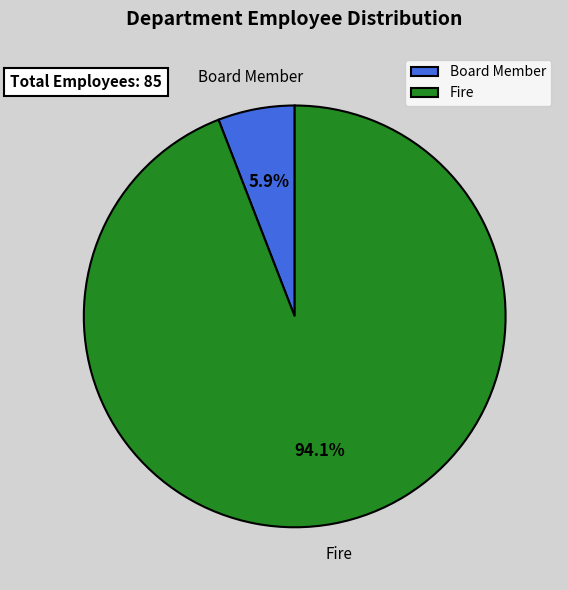

Is Fire the majority of the pie?

Yes